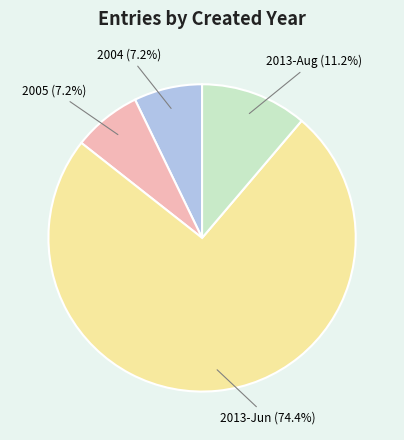

To the nearest percent, what is the average slice percentage?

25%